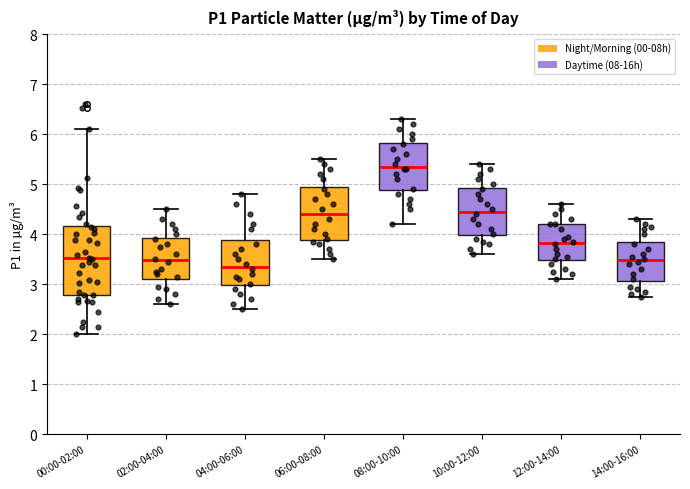

Which box's median line is the lowest?

04:00-06:00